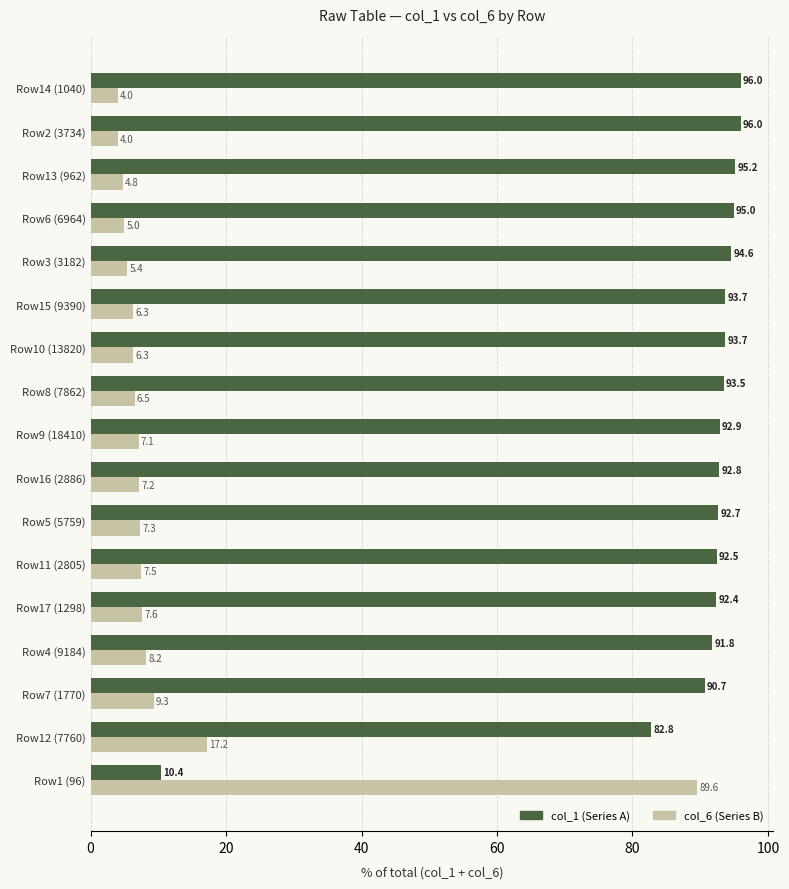

What are all the series names shown in the legend?

col_1 (Series A), col_6 (Series B)